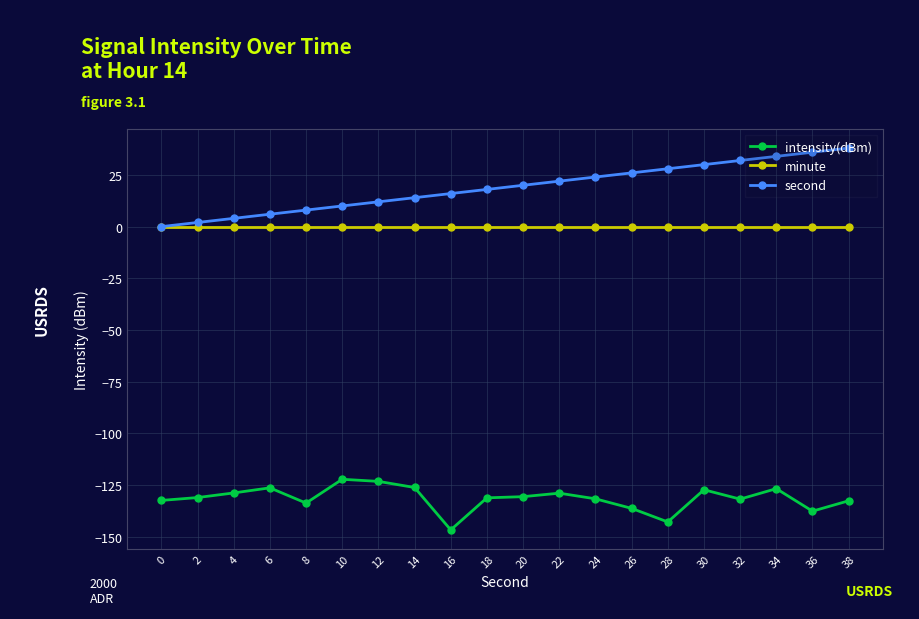

At 32, list the series in order from smallest to largest.

intensity(dBm), minute, second